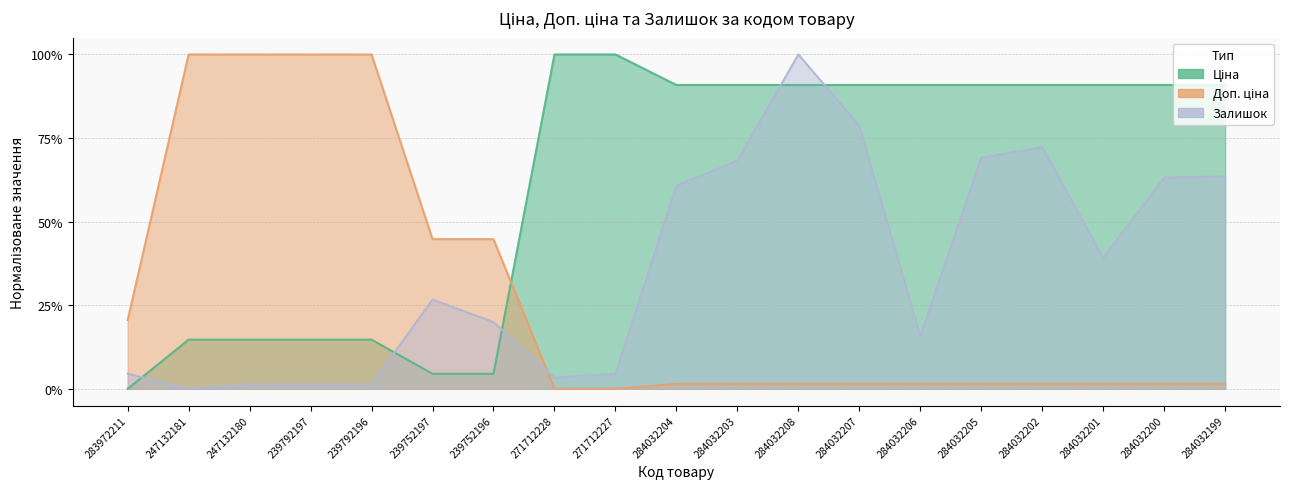

Which series has the largest range (max minus min)?

Ціна